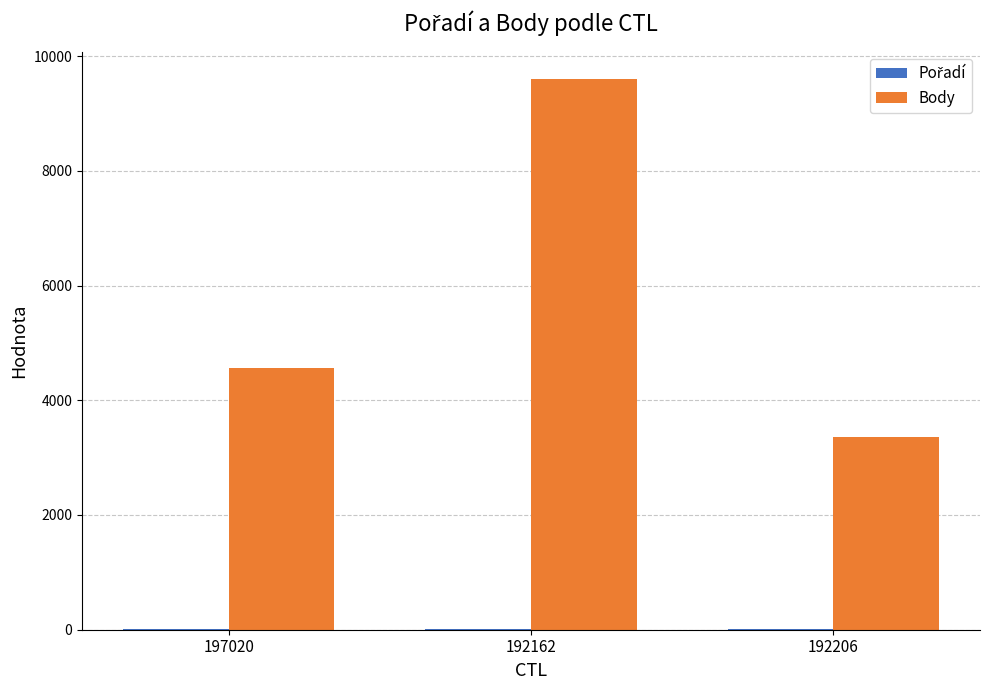

The value of Body at 192206 is 4783. True or false?

False